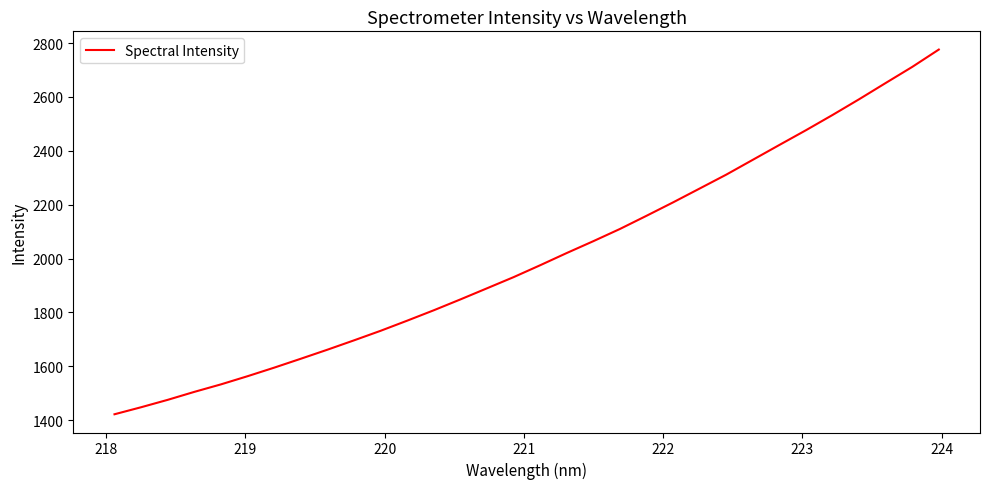

What is the smallest value displayed?

1421.6